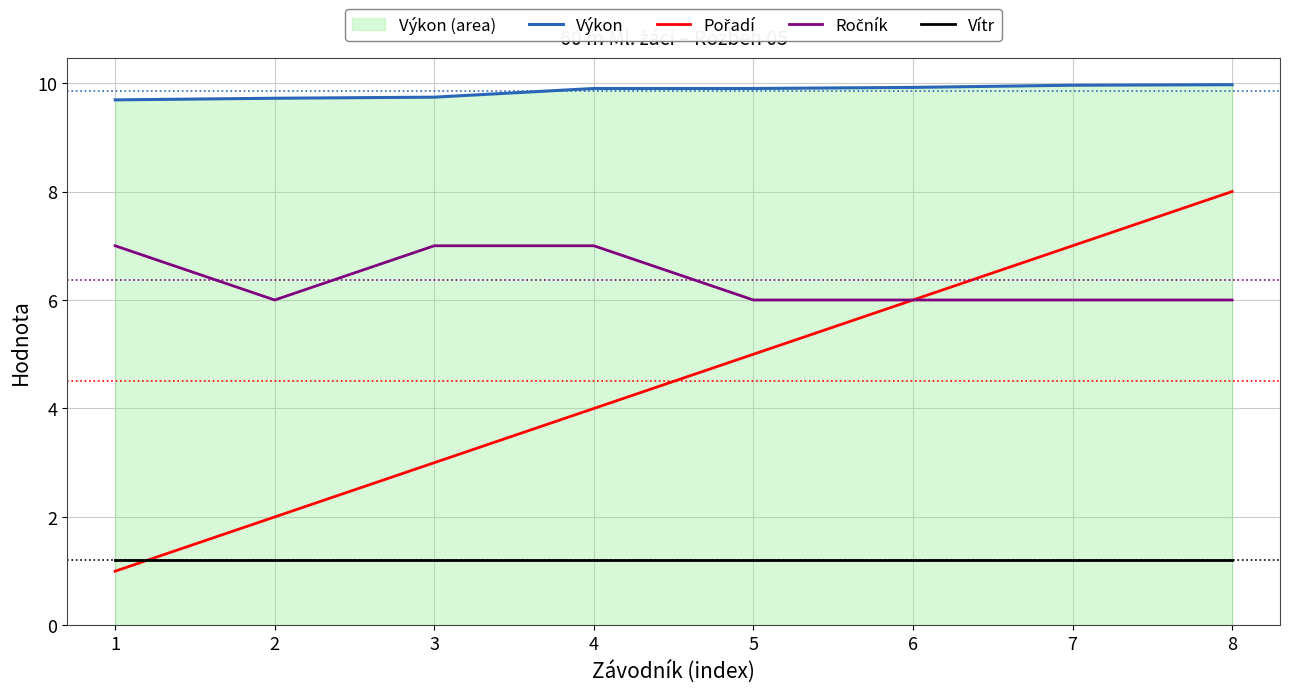

True or false: Vítr and Výkon intersect in this chart.

False